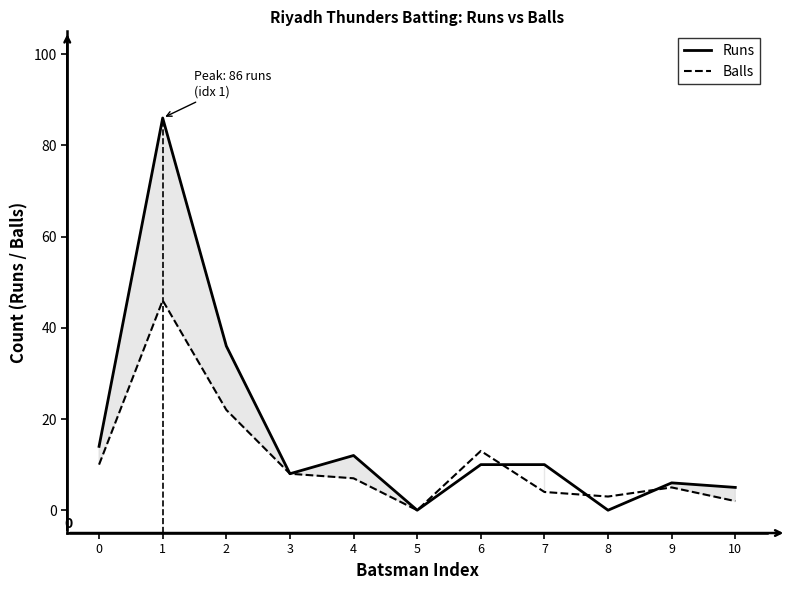

Is it true that Balls equals 10 at 0?

True